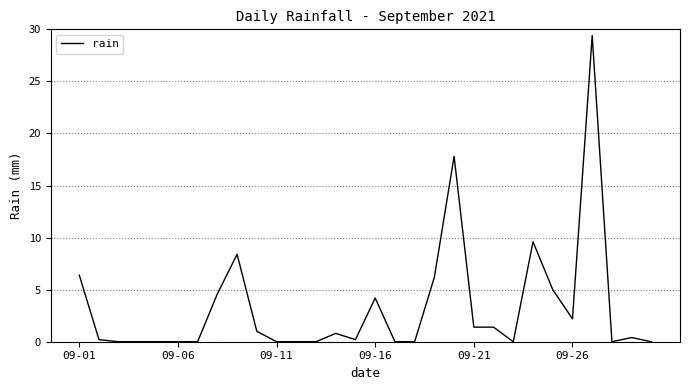

What is the difference between the maximum and minimum values?

29.4